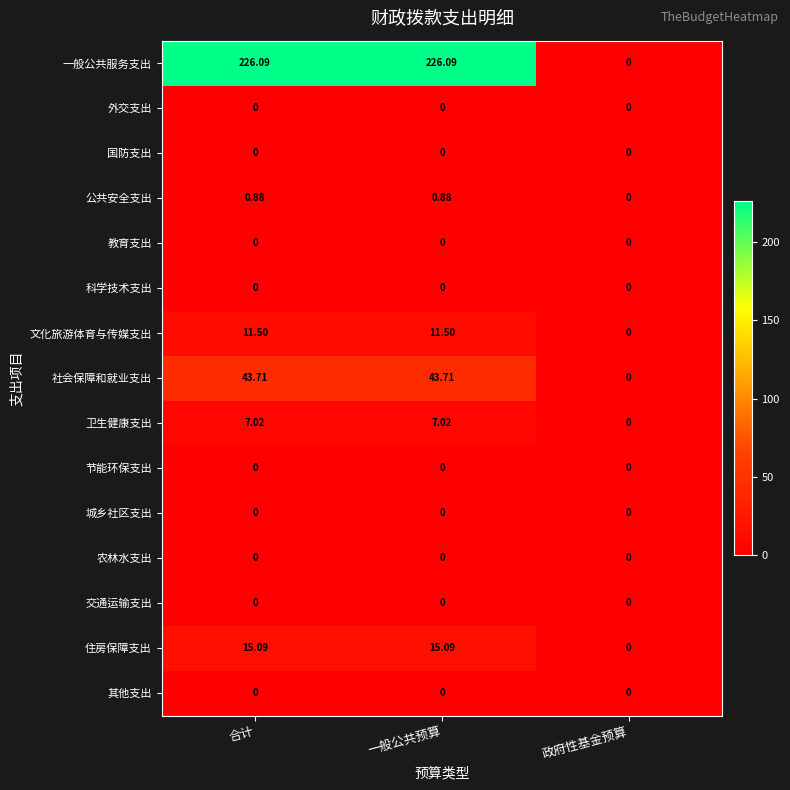

Count the number of data series in this chart.

15